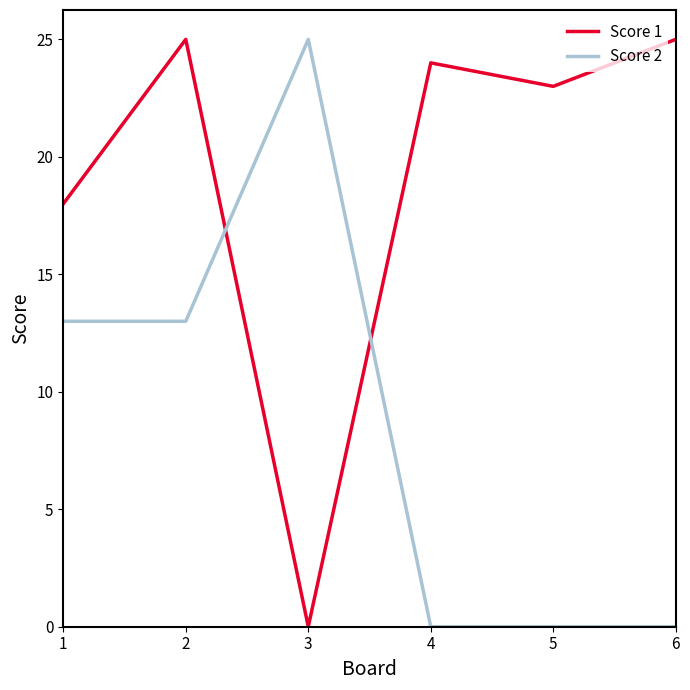

Reading right to left, transcribe all the data shown in this chart.

Score 1: 6=25	5=23	4=24	3=0	2=25	1=18
Score 2: 6=0	5=0	4=0	3=25	2=13	1=13